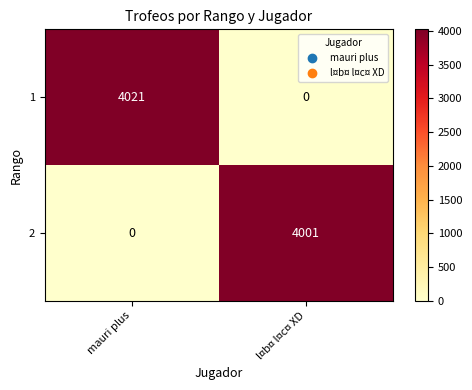

Read the 1 value at mauri plus, to the nearest 100.

4000